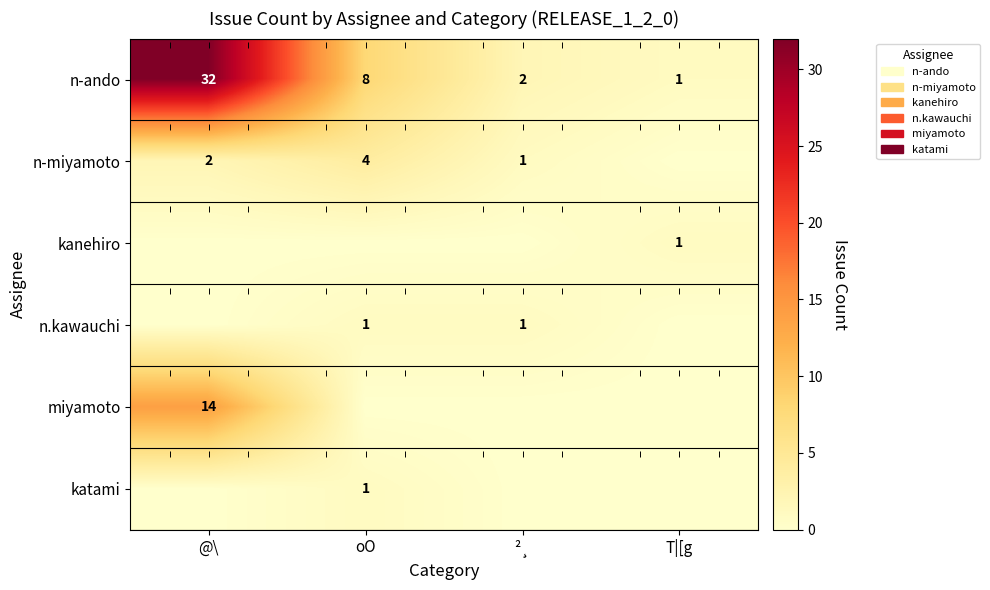

At which category is the sum across all series the highest?

@\